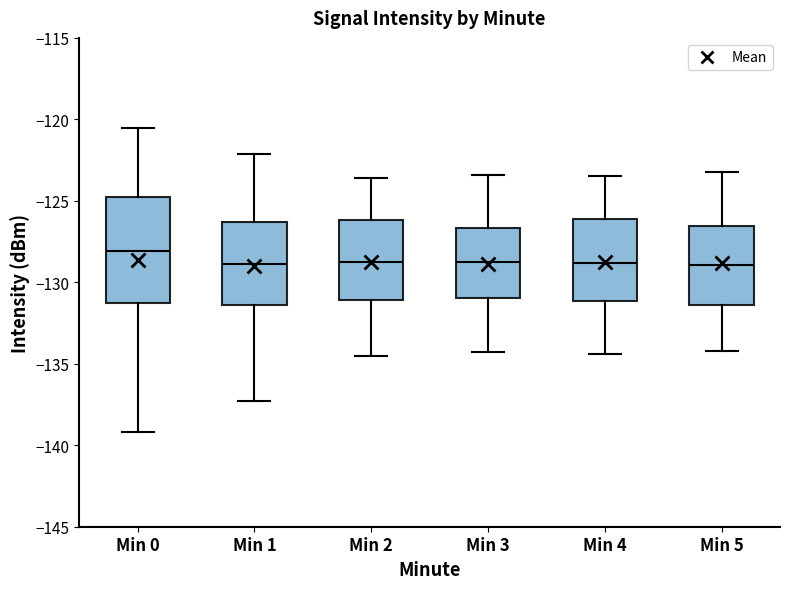

Which box is the tallest, from its lower edge to its upper edge?

Min 0